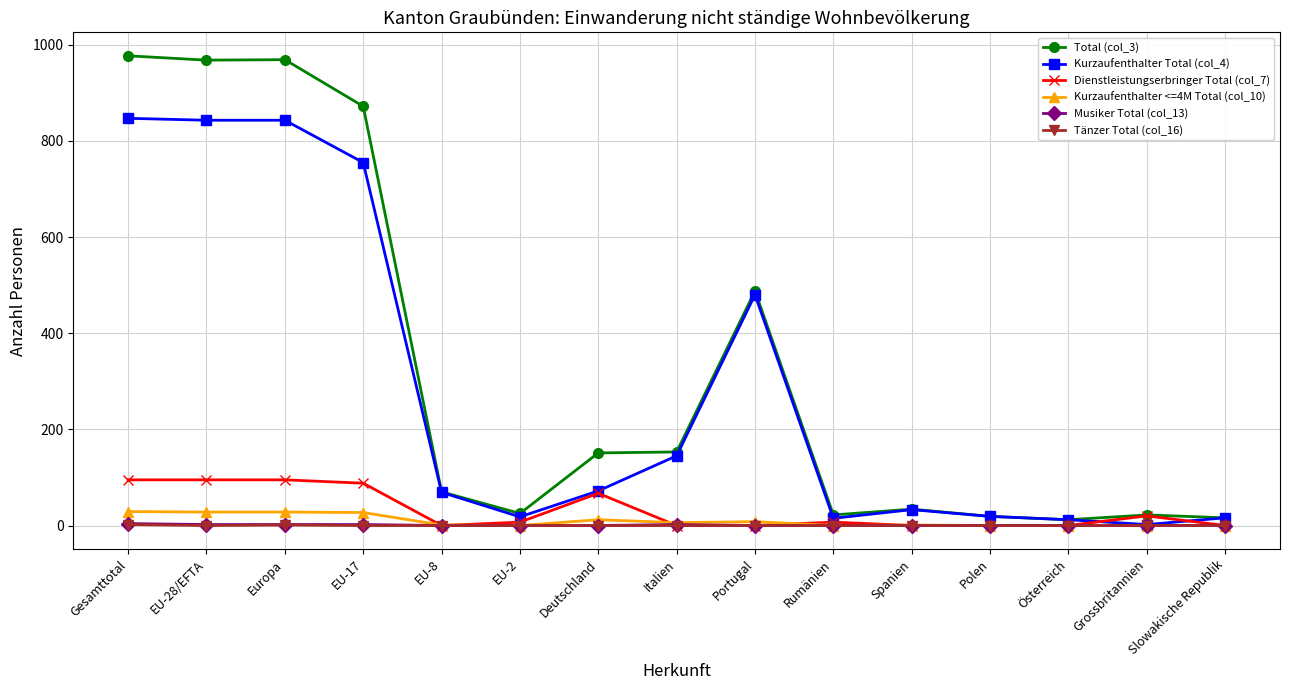

Is the value of Dienstleistungserbringer Total (col_7) at EU-17 greater than the value of Tänzer Total (col_16) at EU-8?

Yes